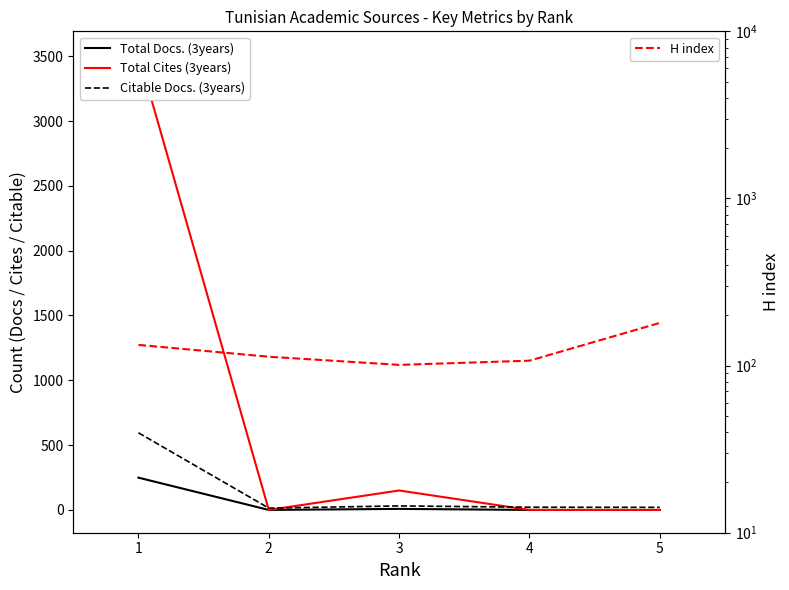

What is the average value of the H index series?

127